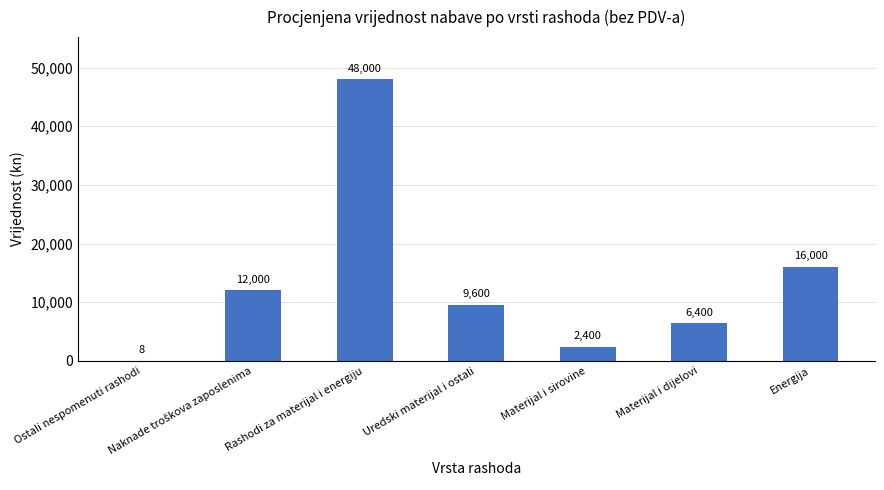

What is the change in value from Rashodi za materijal i energiju to Uredski materijal i ostali?

-38400